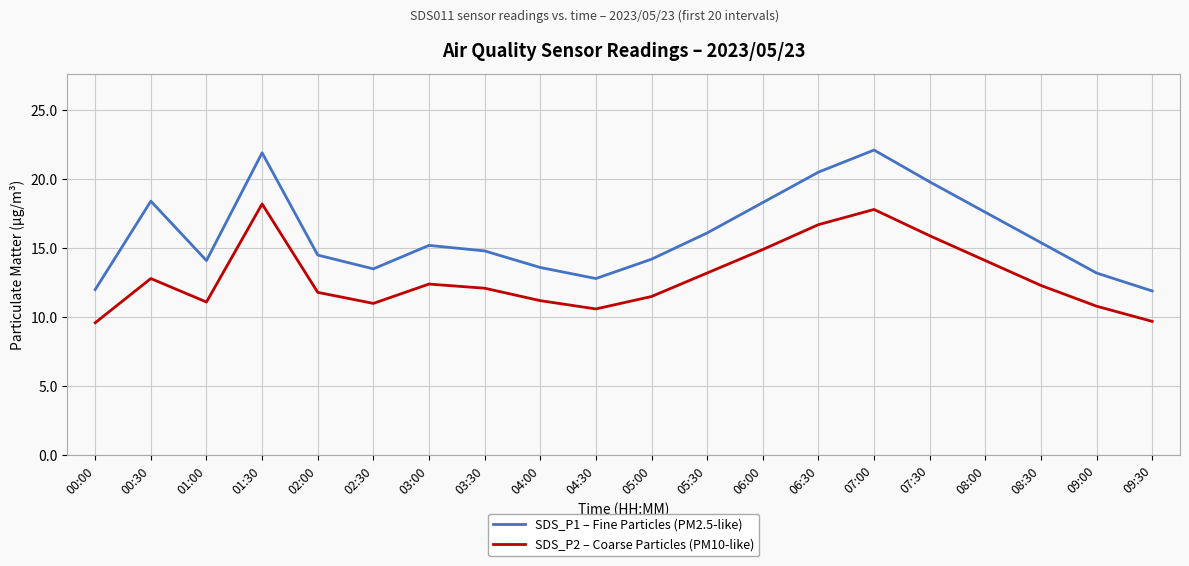

At which category does SDS_P1 – Fine Particles (PM2.5-like) reach its first local peak?

00:30